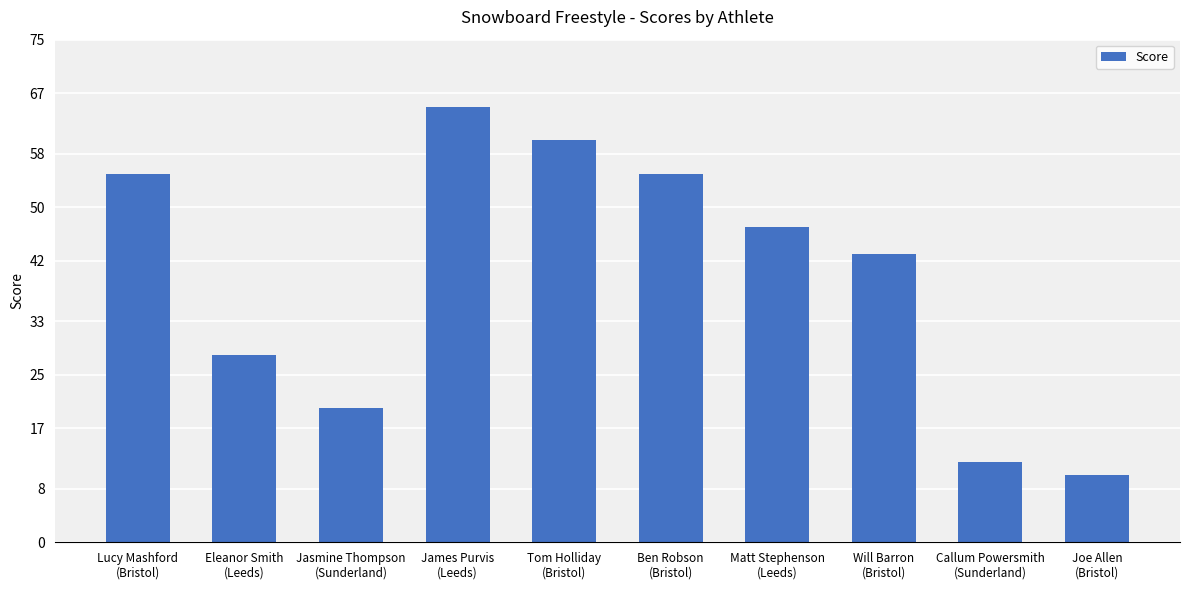

Is it true that the value at Tom Holliday
(Bristol) is 60?

True